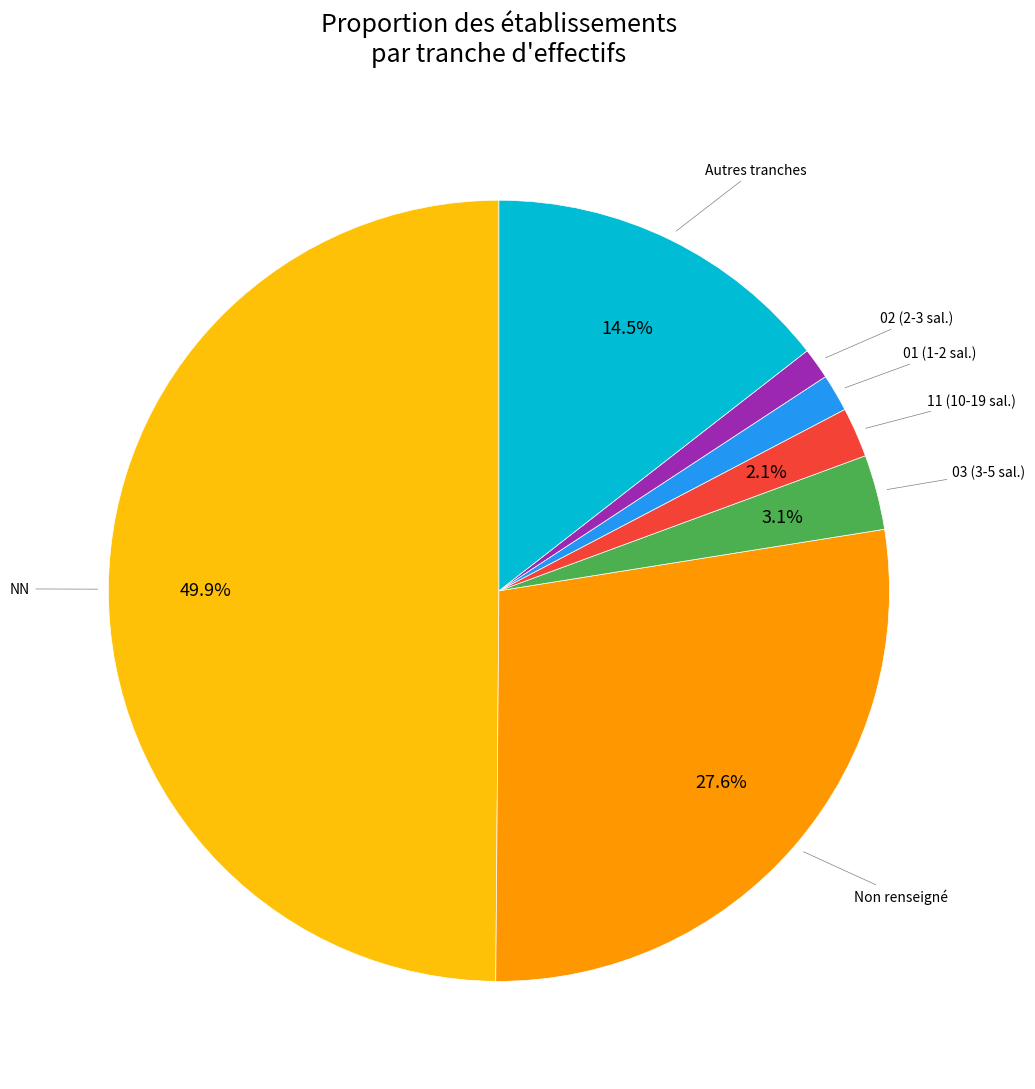

Count the number of slices in the pie.

7